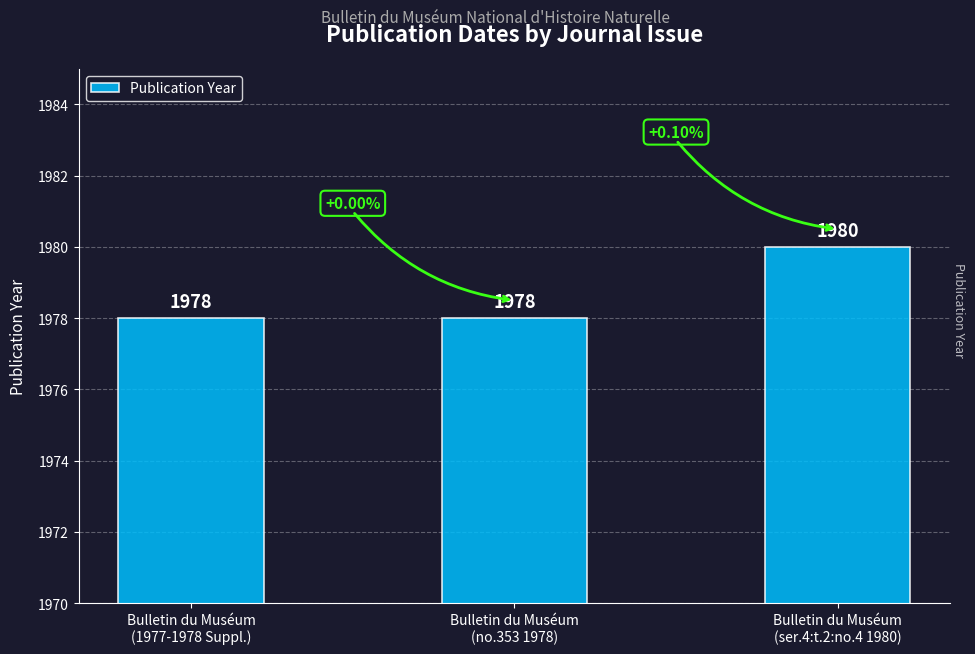

Reading right to left, transcribe all the data shown in this chart.

1980	1978	1978